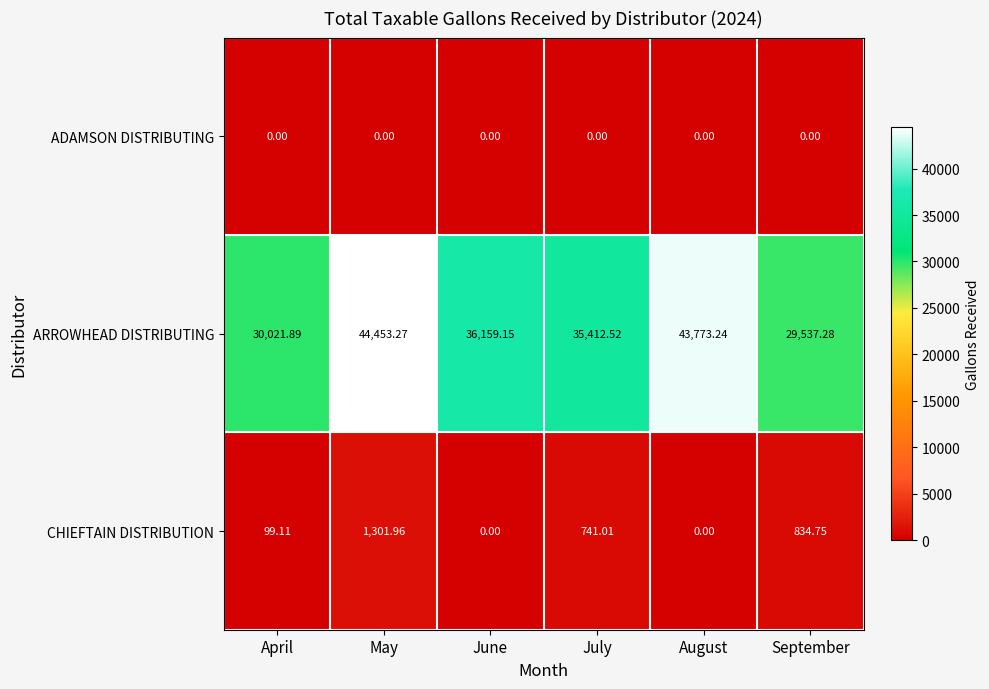

At which category is the sum across all series the highest?

May